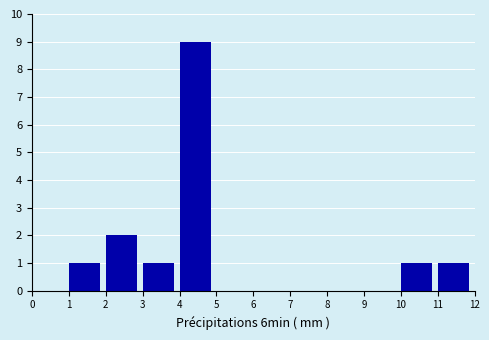

Reading left to right, transcribe this chart: for each bar, give the range it covers on the x-axis and its height. The values are not printed on the chart, so give them approximately, as read against the axis.

0 to 1: 0
1 to 2: 1
2 to 3: 2
3 to 4: 1
4 to 5: 9
5 to 6: 0
6 to 7: 0
7 to 8: 0
8 to 9: 0
9 to 10: 0
10 to 11: 1
11 to 12: 1